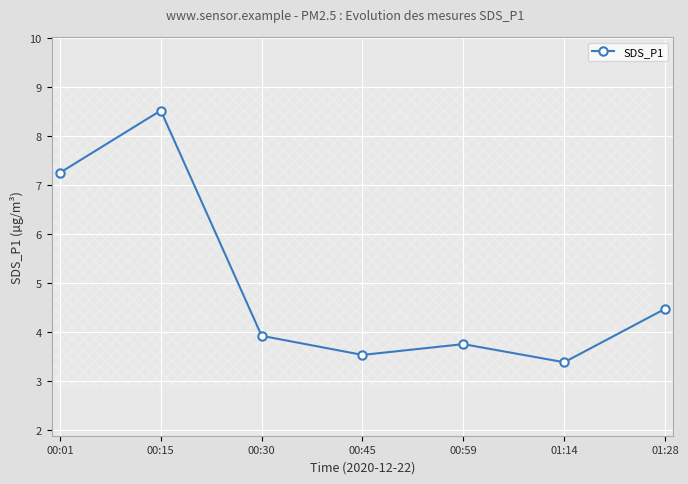

What position from the right is 01:14?

2